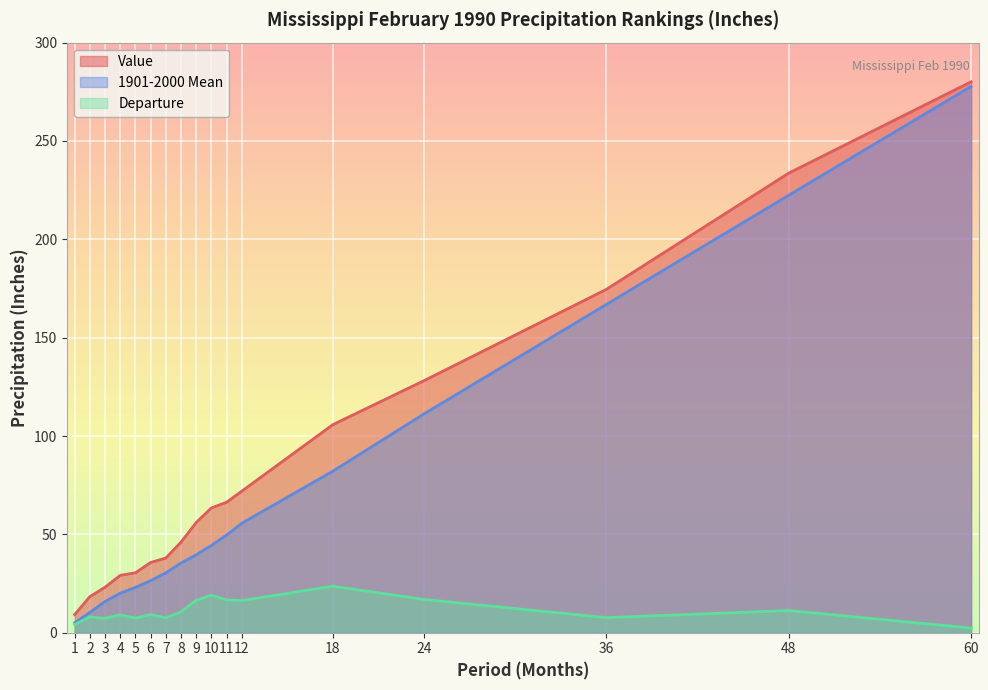

How many interior local peaks does the Departure series have?

6